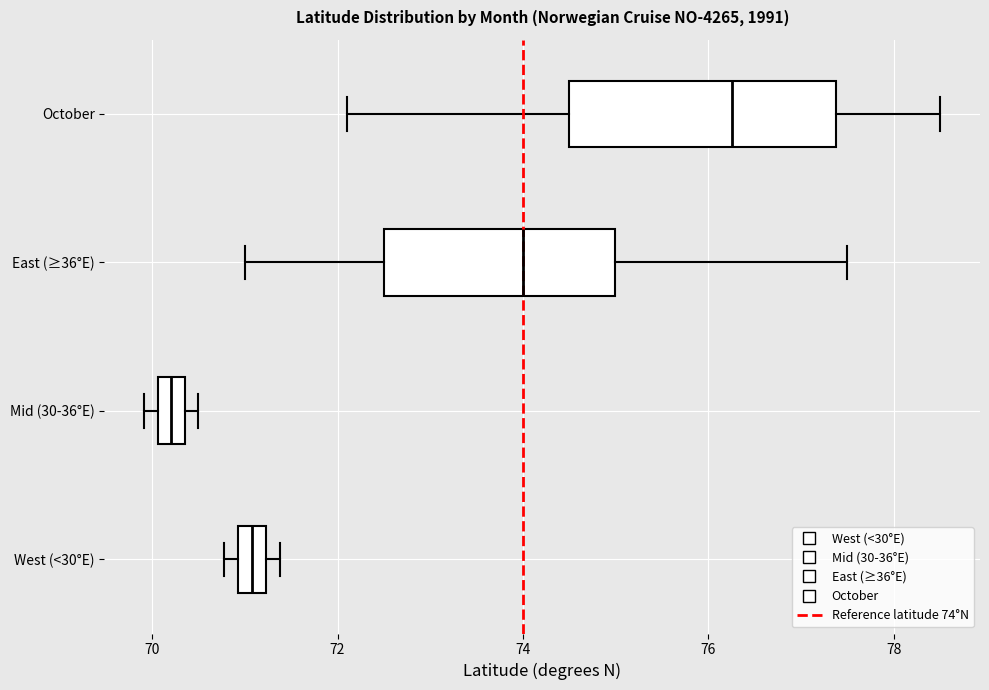

Comparing the boxes themselves (not the whiskers), which one is the widest?

October